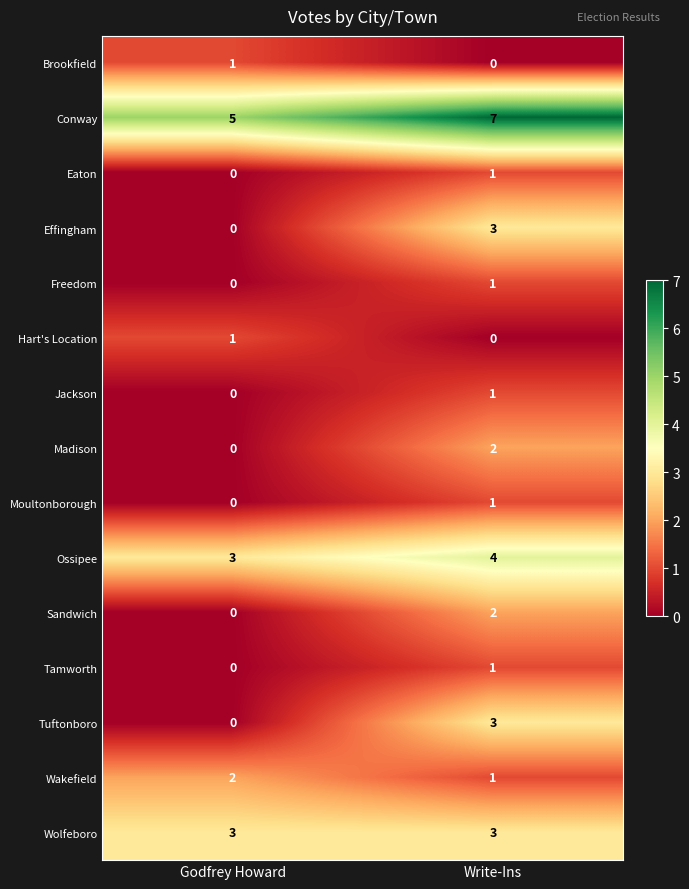

List the labels in order of Wakefield value, largest first.

Godfrey Howard, Write-Ins